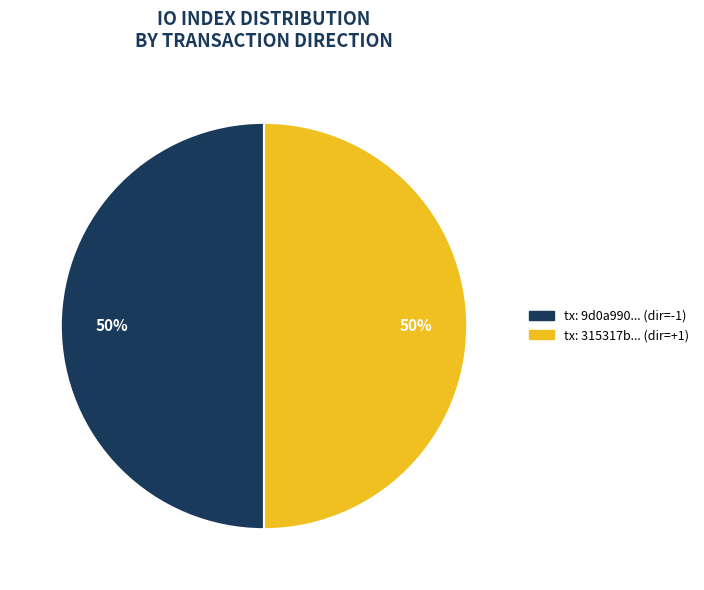

Is the sum of tx: 315317b... (dir=+1) and tx: 9d0a990... (dir=-1) greater than half?

Yes